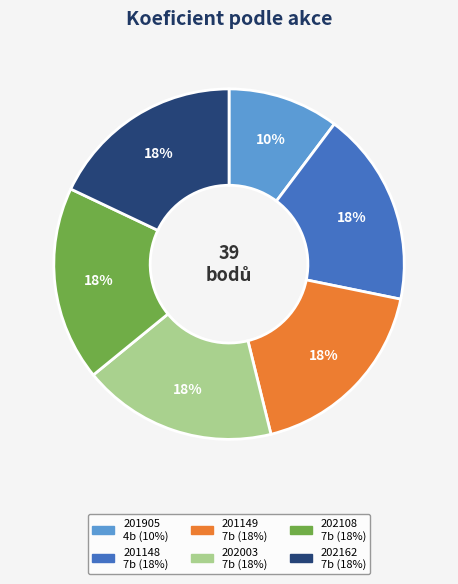

Approximately how many times larger is the value at 201149 compared to 202003?

1.0